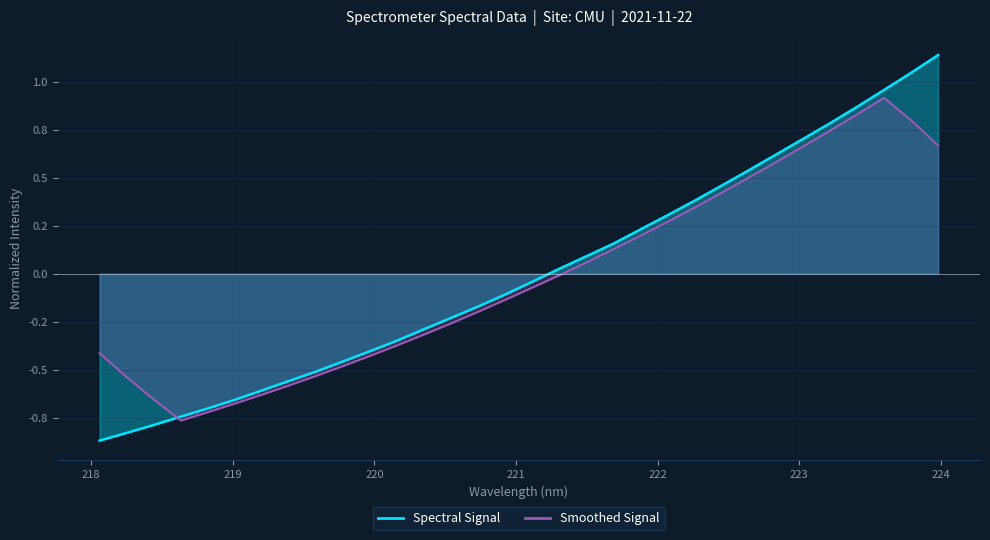

Reading right to left, extract all data points from this chart.

1.1	1.0	1.0	0.9	0.8	0.7	0.6	0.5	0.5	0.4	0.3	0.2	0.2	0.1	0.0	-0.0	-0.1	-0.2	-0.2	-0.3	-0.3	-0.4	-0.5	-0.5	-0.6	-0.6	-0.7	-0.7	-0.7	-0.8	-0.8	-0.9